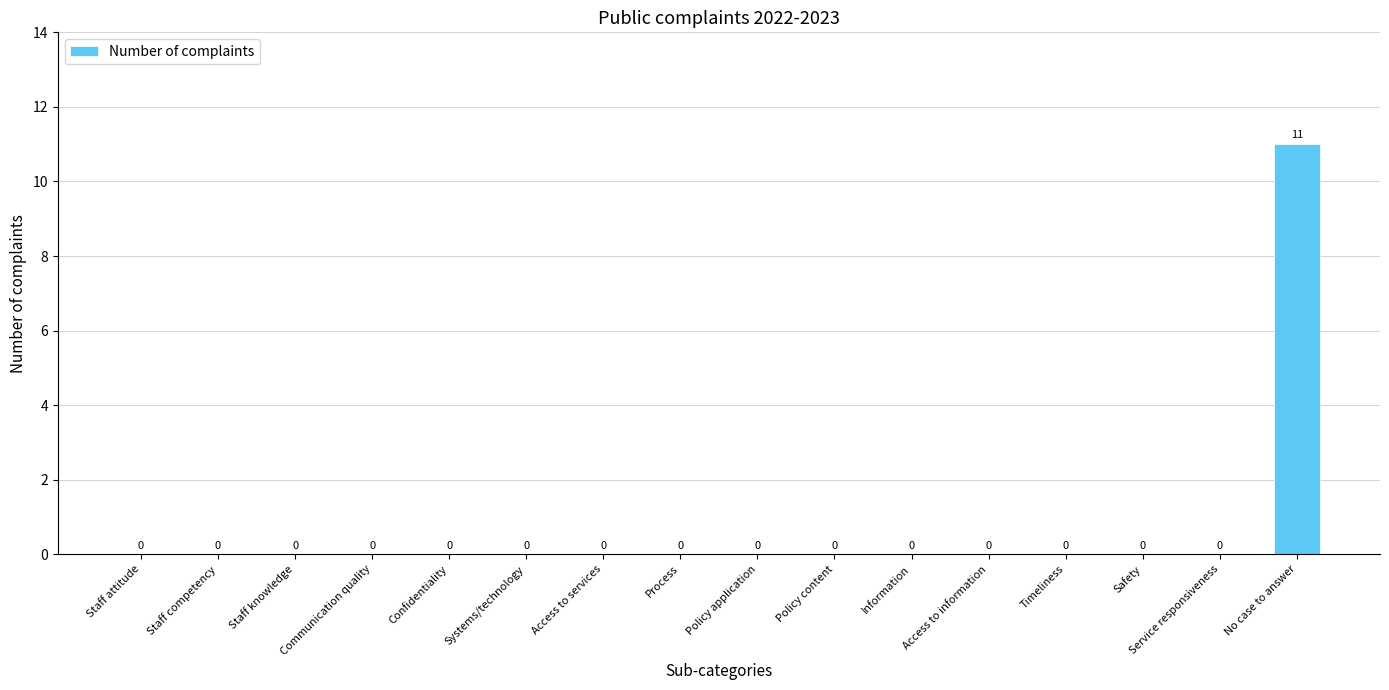

True or false: the data shows -5 at Information.

False